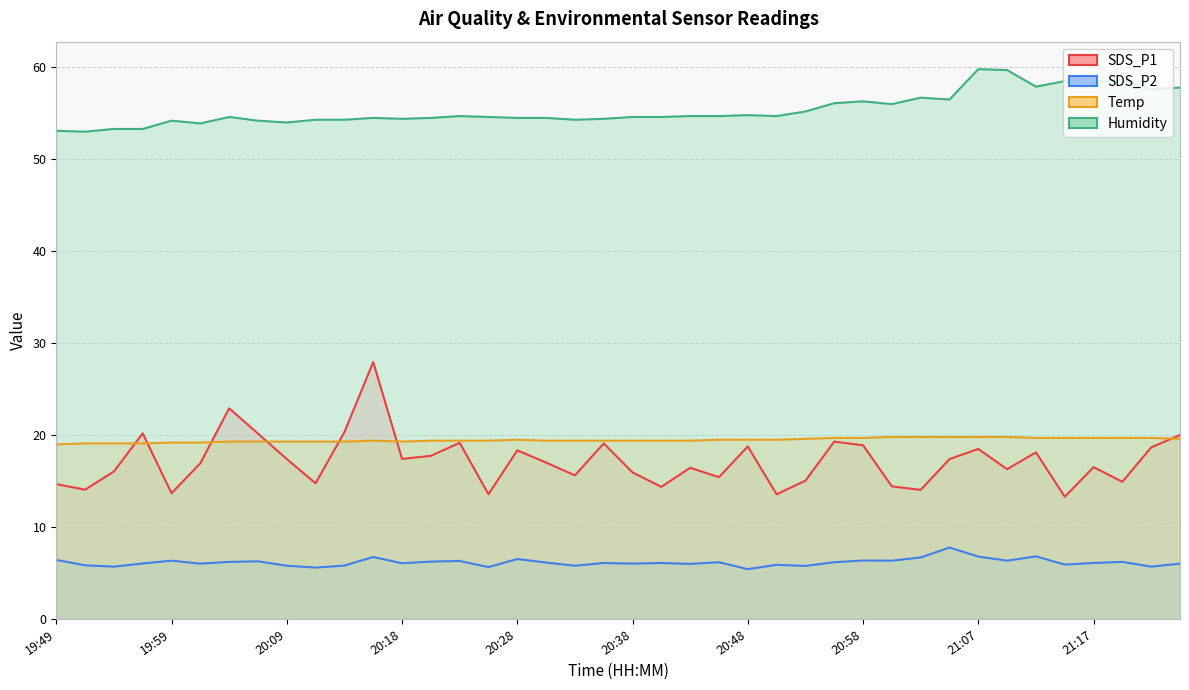

The SDS_P1 series shows 6.1 at 21:05. True or false?

False